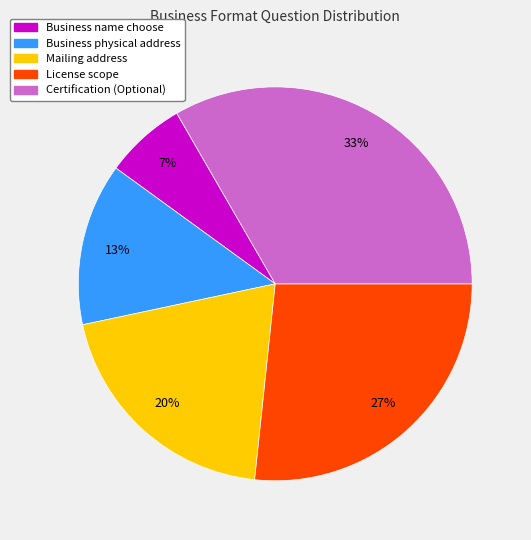

Is there any slice that represents more than half of the pie?

No